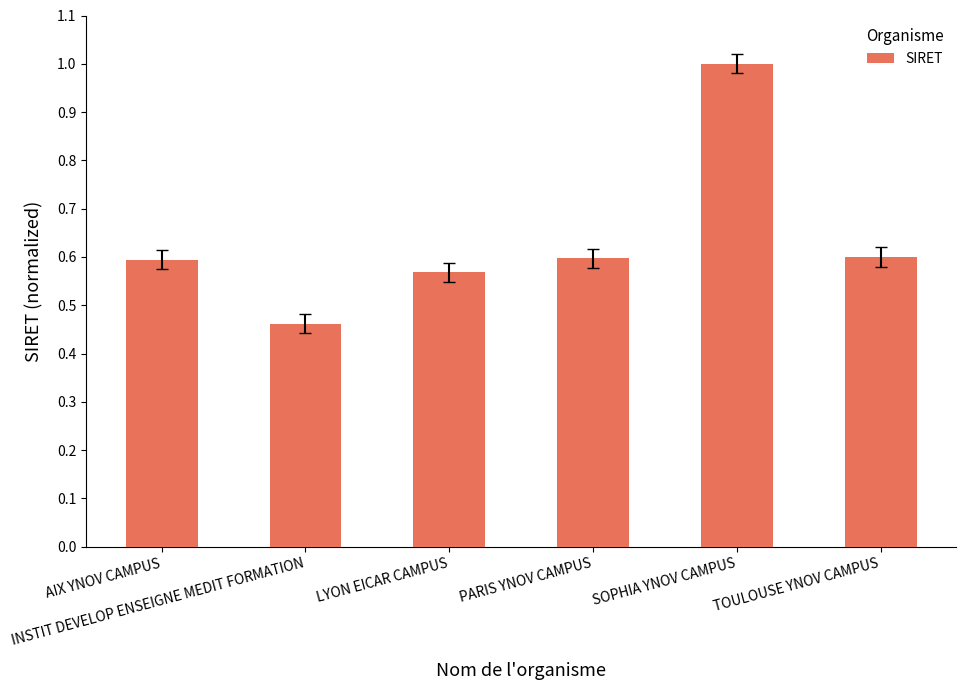

The value at TOULOUSE YNOV CAMPUS is 0.6. True or false?

True